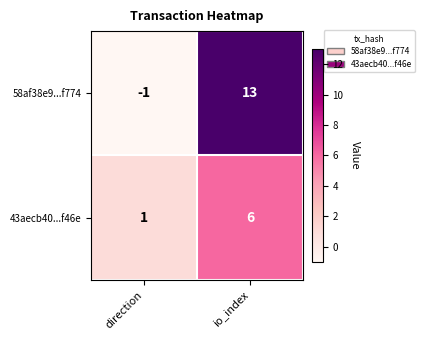

List the series in order of their peak value, lowest first.

43aecb40...f46e, 58af38e9...f774